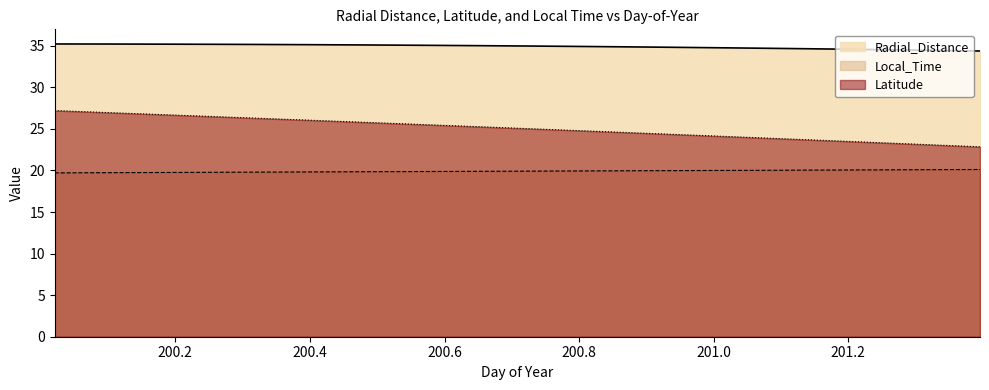

Count the number of data series in this chart.

3